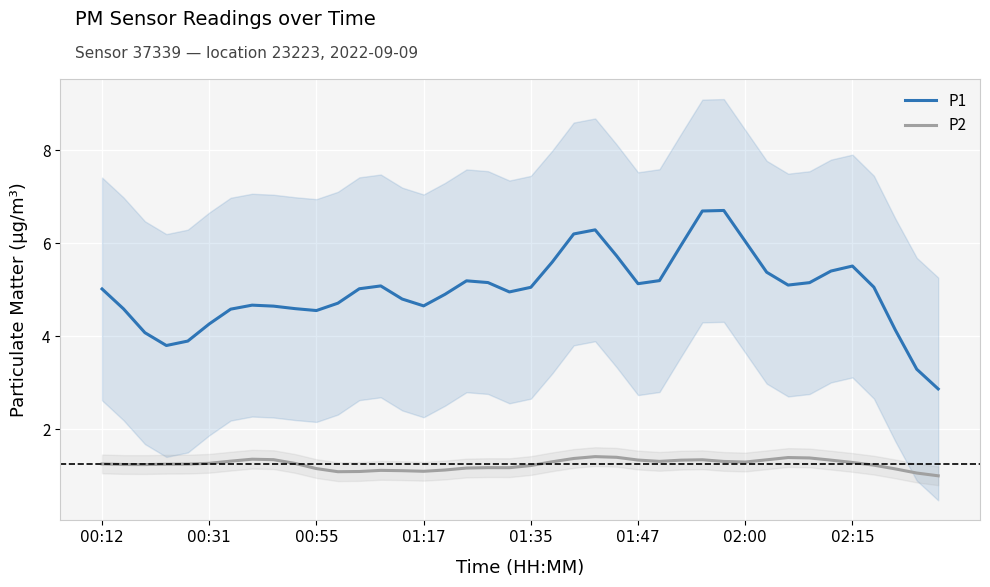

Reading left to right, transcribe all the data shown in this chart.

P1: 5.0	4.6	4.1	3.8	3.9	4.3	4.6	4.7	4.6	4.6	4.6	4.7	5.0	5.1	4.8	4.7	4.9	5.2	5.2	5.0	5.1	5.6	6.2	6.3	5.7	5.1	5.2	6.0	6.7	6.7	6.0	5.4	5.1	5.2	5.4	5.5	5.1	4.1	3.3	2.9
P2: 1.3	1.2	1.2	1.2	1.3	1.3	1.3	1.4	1.3	1.3	1.2	1.1	1.1	1.1	1.1	1.1	1.1	1.2	1.2	1.2	1.2	1.3	1.4	1.4	1.4	1.3	1.3	1.3	1.3	1.3	1.3	1.3	1.4	1.4	1.3	1.3	1.2	1.1	1.1	1.0